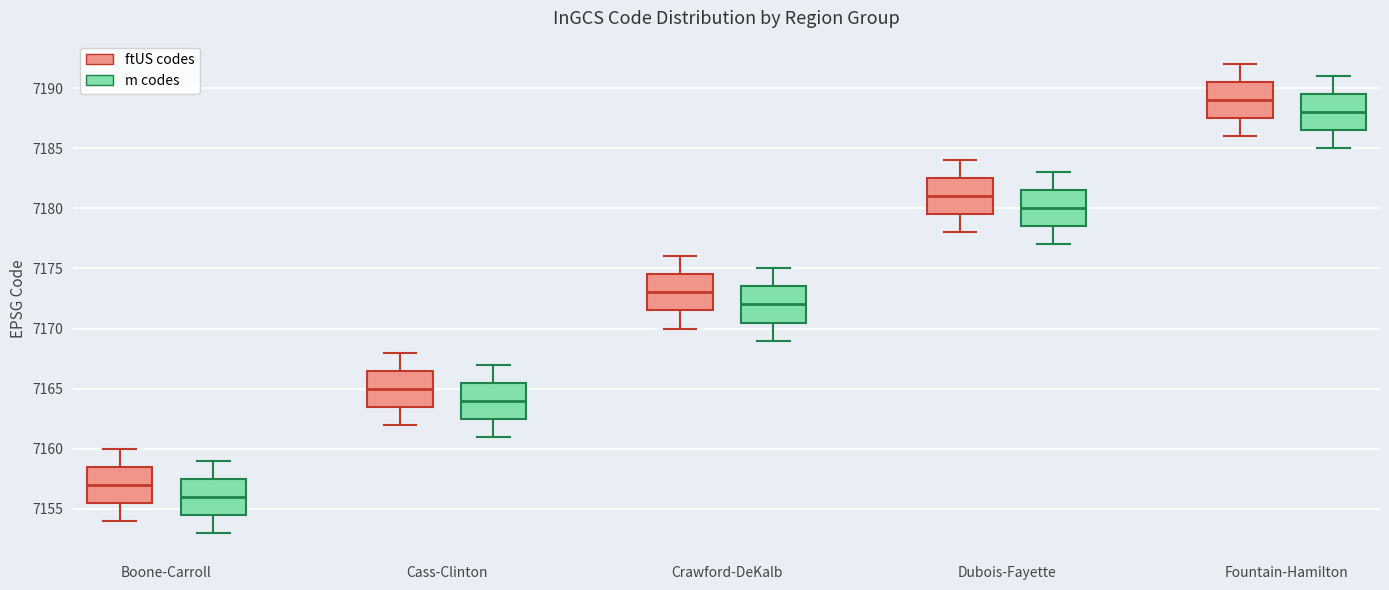

Reading left to right, transcribe this box plot: for each box, give where its median line is, the range the box spans, and where its two whiskers end, as read against the y-axis. The values are not printed on the chart, so give them approximately, as read against the axis.

Boone-Carroll (ftUS codes): median 7157.0, box 7155.5 to 7158.5, whiskers 7154.0 to 7160.0
Boone-Carroll (m codes): median 7156.0, box 7154.5 to 7157.5, whiskers 7153.0 to 7159.0
Cass-Clinton (ftUS codes): median 7165.0, box 7163.5 to 7166.5, whiskers 7162.0 to 7168.0
Cass-Clinton (m codes): median 7164.0, box 7162.5 to 7165.5, whiskers 7161.0 to 7167.0
Crawford-DeKalb (ftUS codes): median 7173.0, box 7171.5 to 7174.5, whiskers 7170.0 to 7176.0
Crawford-DeKalb (m codes): median 7172.0, box 7170.5 to 7173.5, whiskers 7169.0 to 7175.0
Dubois-Fayette (ftUS codes): median 7181.0, box 7179.5 to 7182.5, whiskers 7178.0 to 7184.0
Dubois-Fayette (m codes): median 7180.0, box 7178.5 to 7181.5, whiskers 7177.0 to 7183.0
Fountain-Hamilton (ftUS codes): median 7189.0, box 7187.5 to 7190.5, whiskers 7186.0 to 7192.0
Fountain-Hamilton (m codes): median 7188.0, box 7186.5 to 7189.5, whiskers 7185.0 to 7191.0